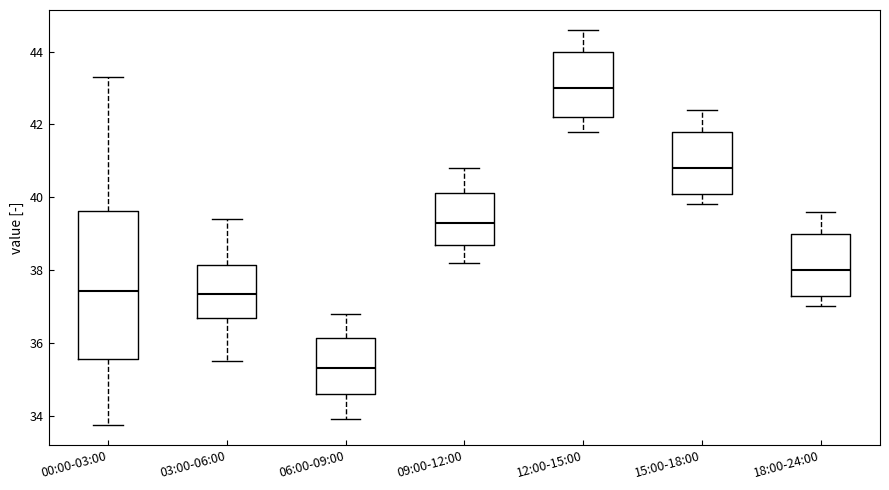

Which box has the highest median line?

12:00-15:00